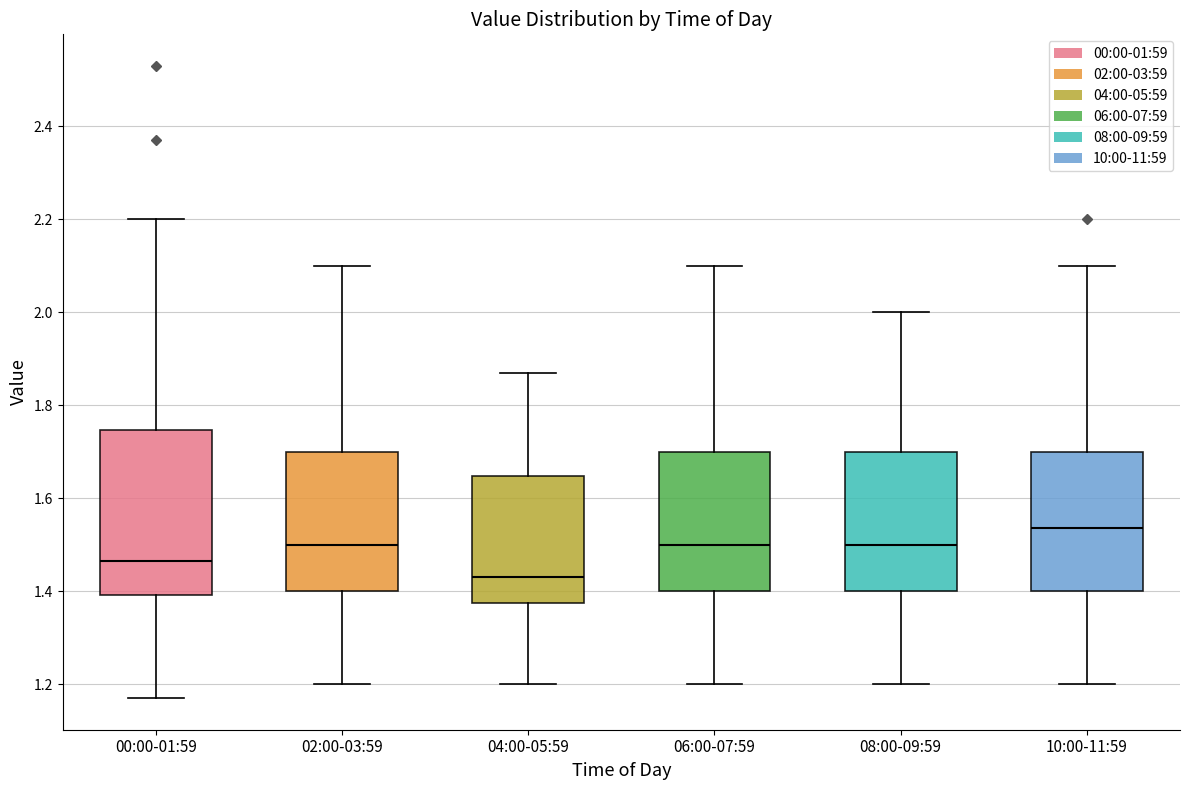

Which box is the tallest, from its lower edge to its upper edge?

00:00-01:59